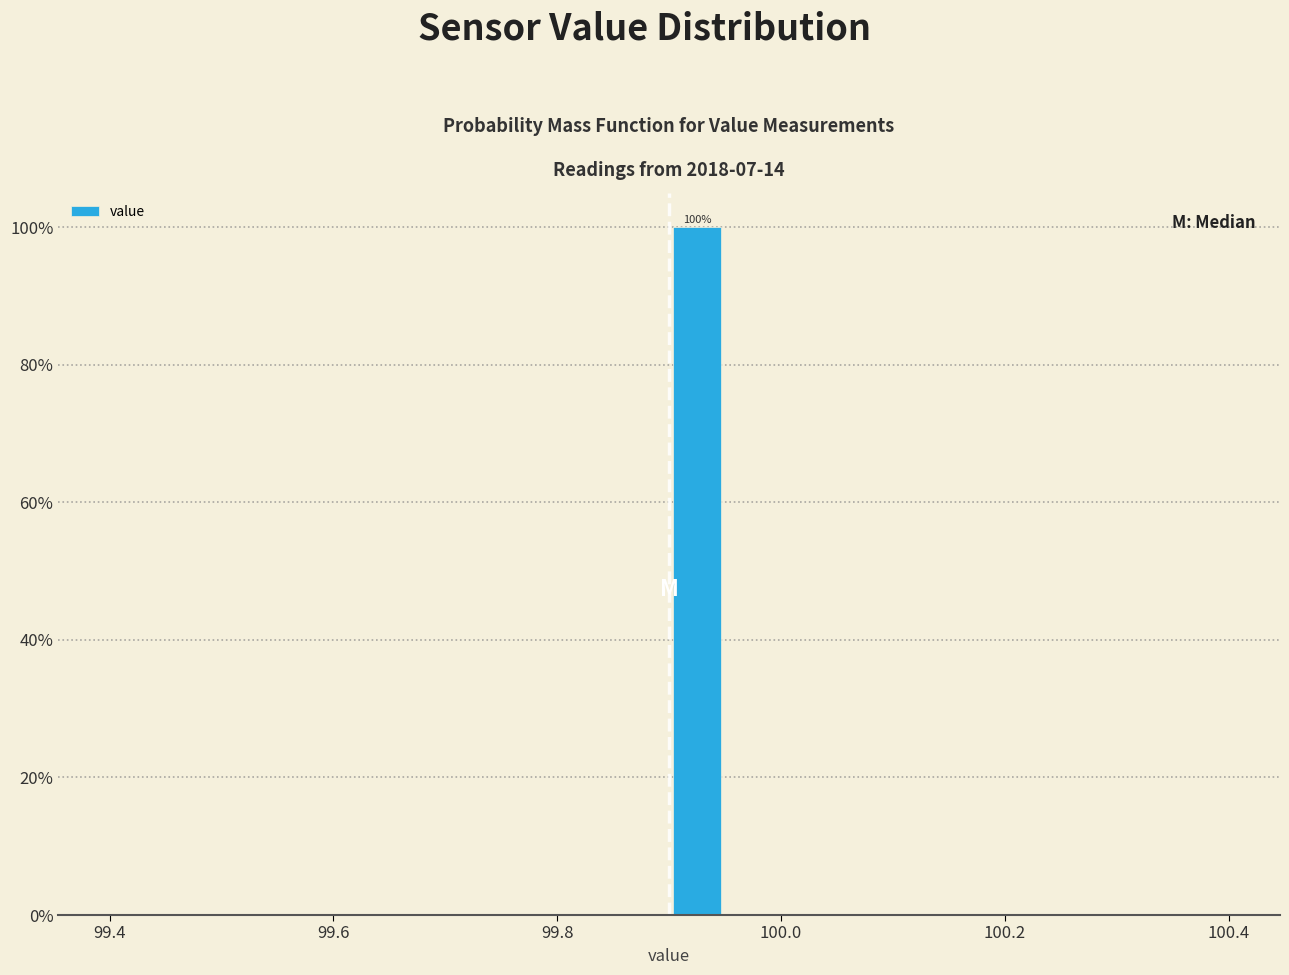

Read against the x-axis, roughly where is the centre of the tallest bar?

99.92